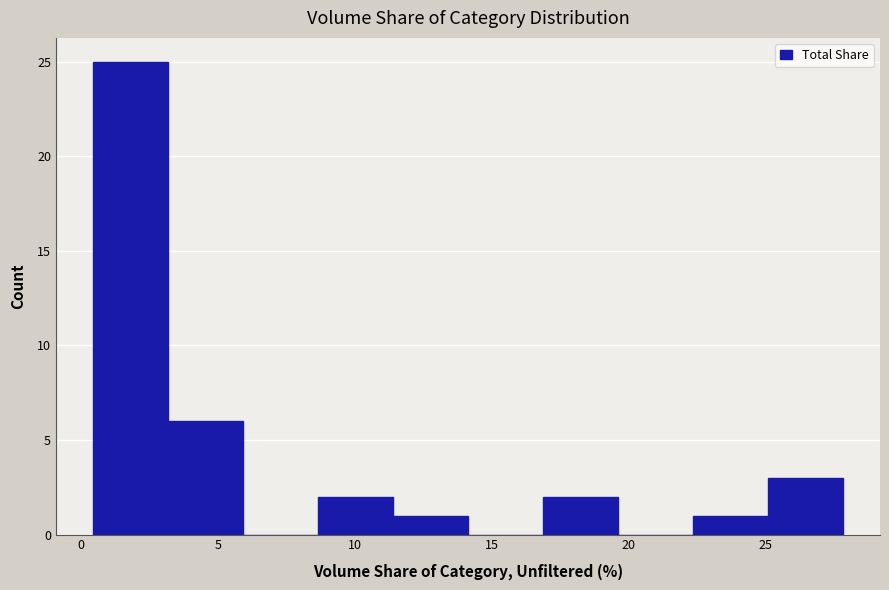

Which range on the x-axis has the tallest bar?

0.5 to 3.0